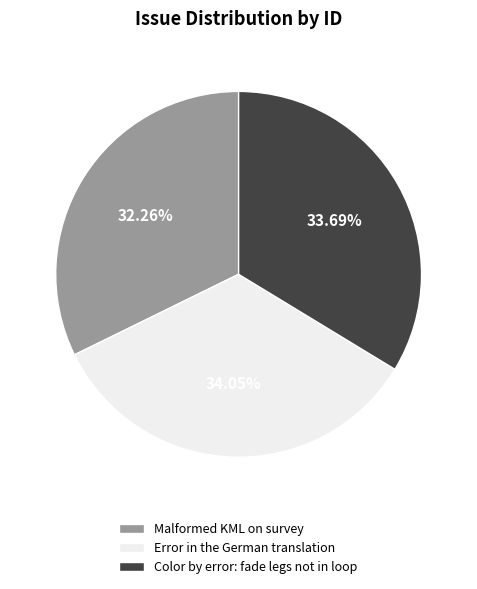

Is the sum of Color by error: fade legs not in loop and Malformed KML on survey greater than half?

Yes